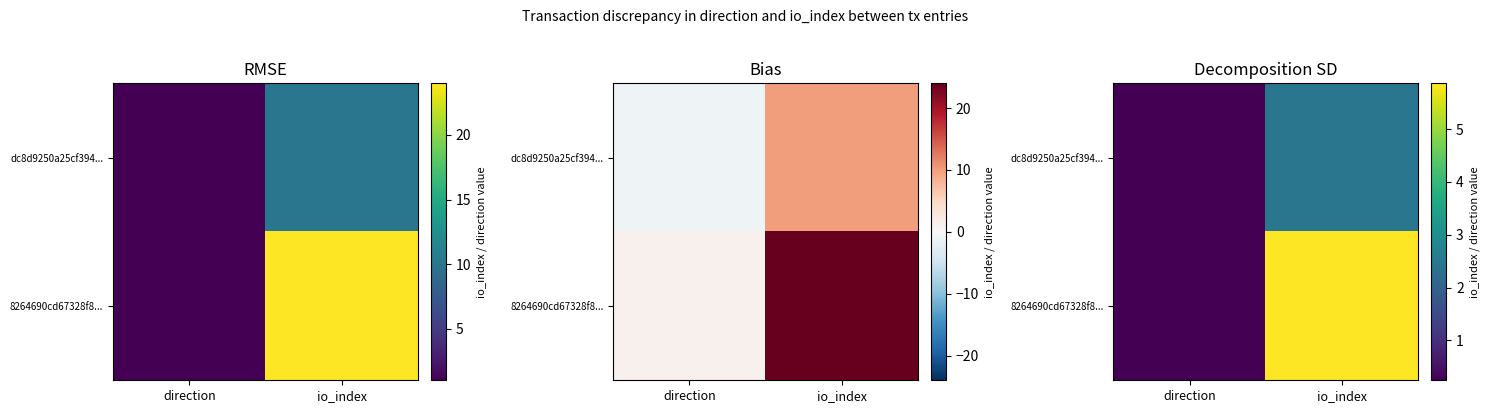

At which label is 8264690cd67328f8... closest to 3?

direction